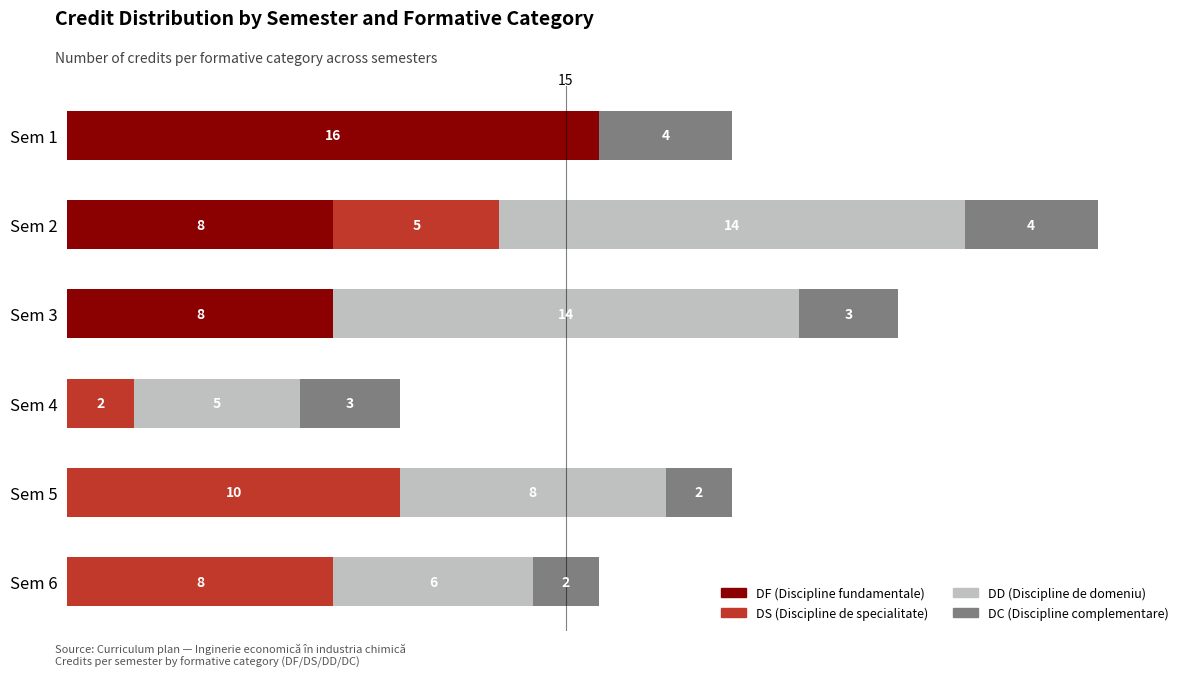

At which label does DF (Discipline fundamentale) reach its peak?

Sem 1